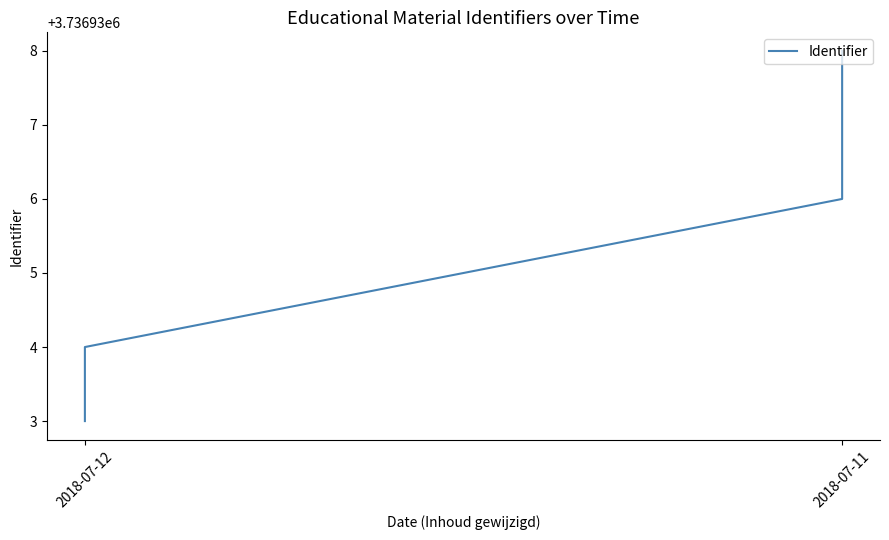

What is the sum of the values at 2018-07-12 and 2018-07-11?

7473872